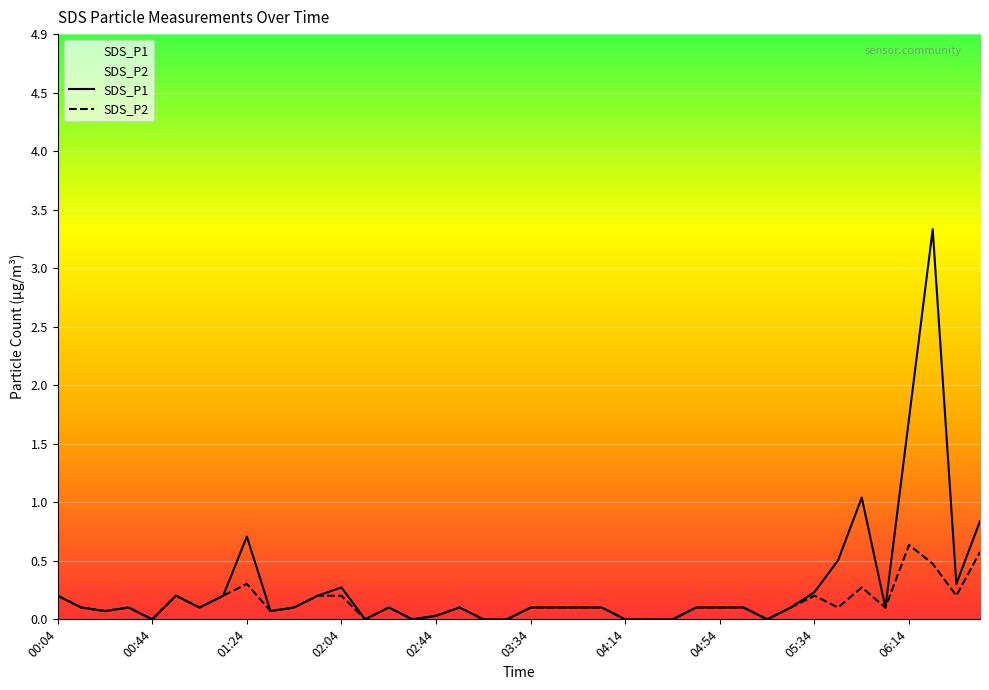

What is the sum of all SDS_P1 values?

11.3